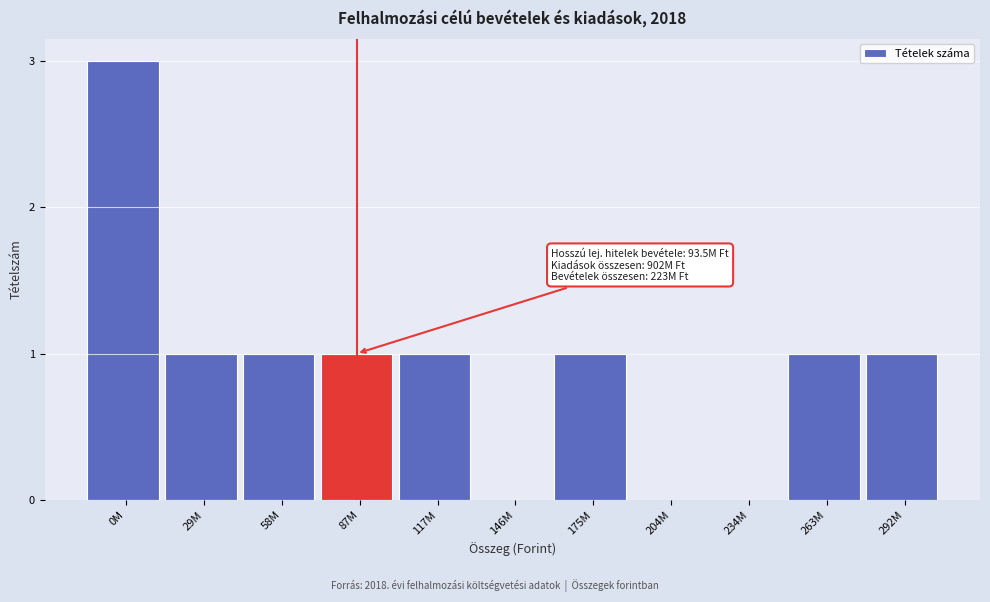

Reading left to right, extract all data points from this chart.

0M=3	29M=1	58M=1	87M=1	117M=1	146M=0	175M=1	204M=0	234M=0	263M=1	292M=1